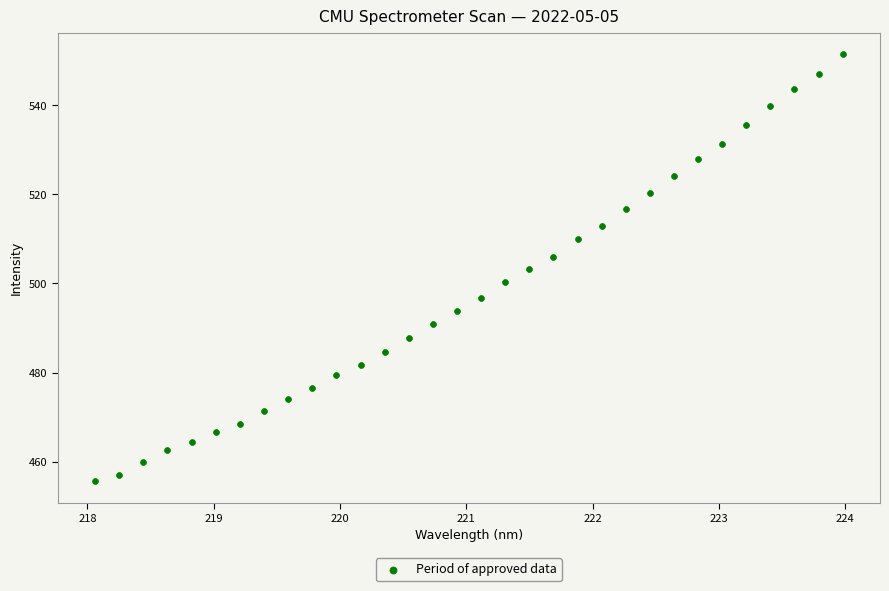

What is the range of X values (max minus min)?

5.9